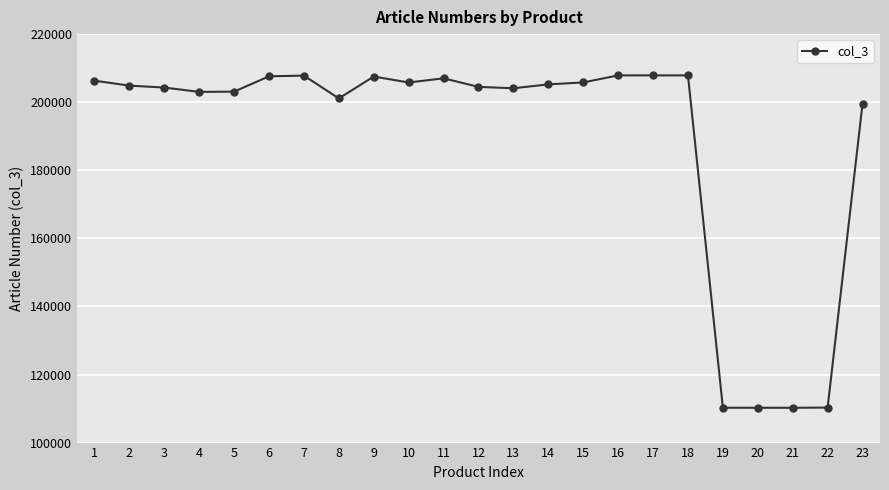

How many values are below 204868?

11